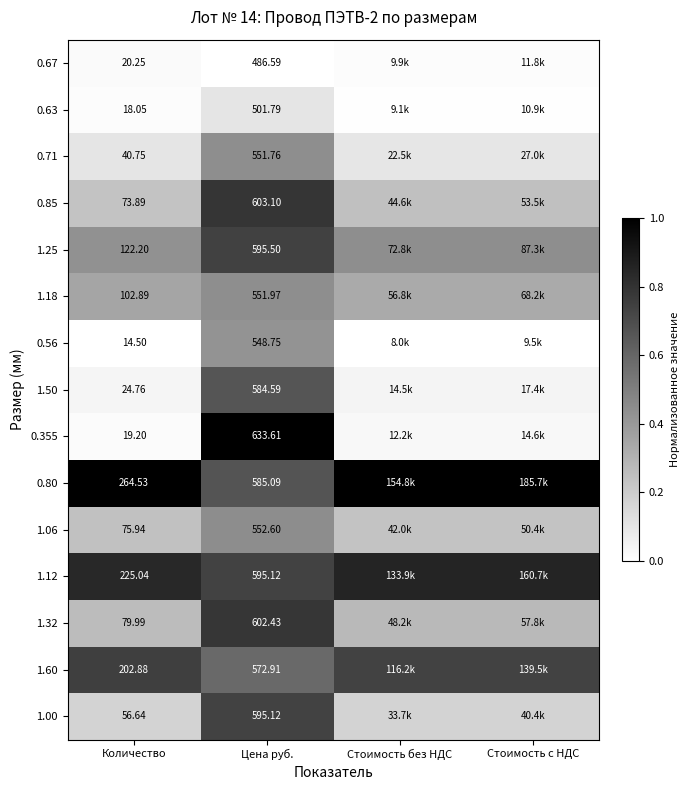

The 0.63 series shows 0.0 at Количество. True or false?

False